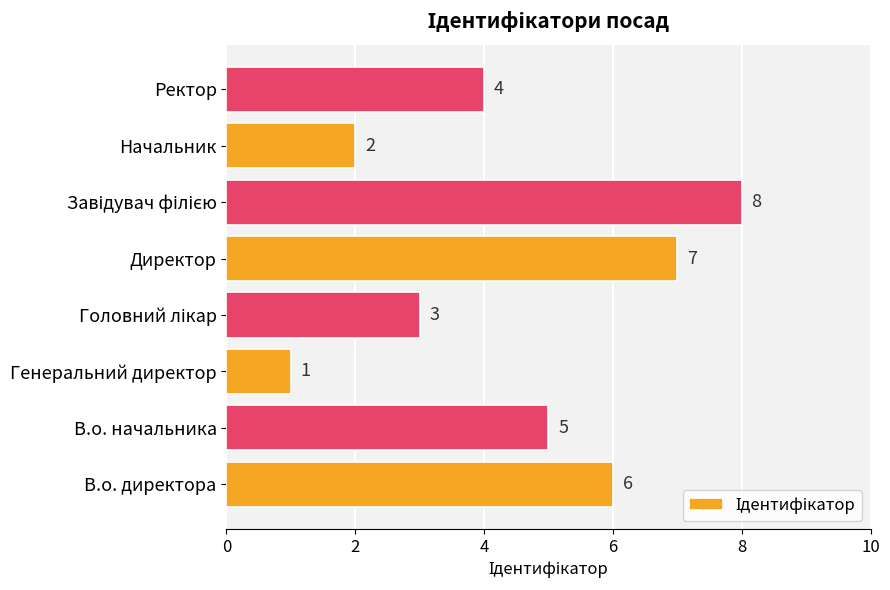

Between В.о. начальника and Директор, which is larger?

Директор